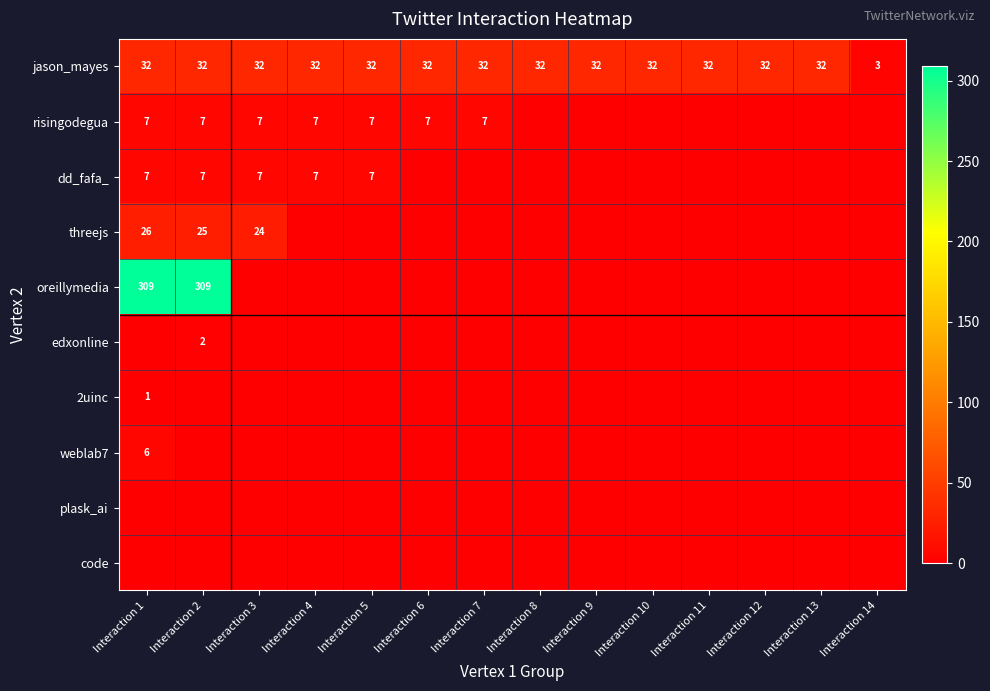

At which category does the chart reach its peak across all series?

Interaction 1